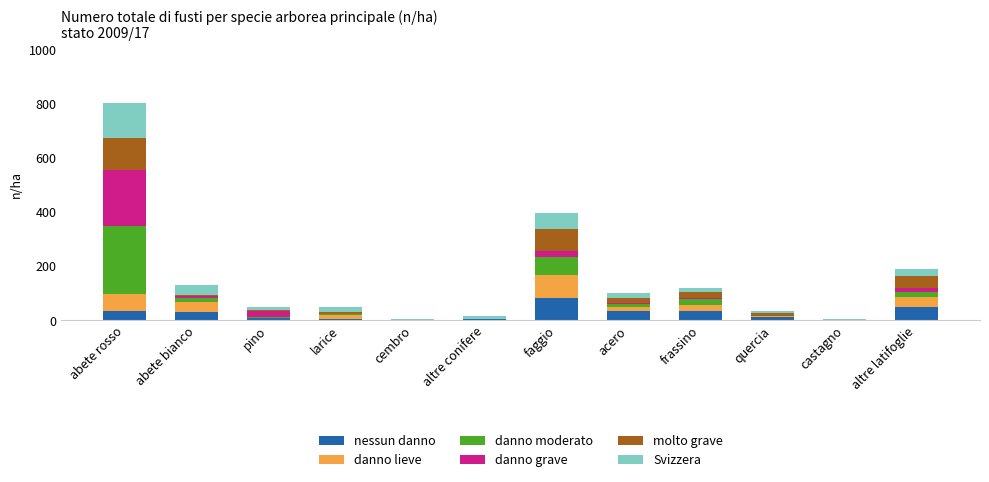

What is the sum of all nessun danno values?

293